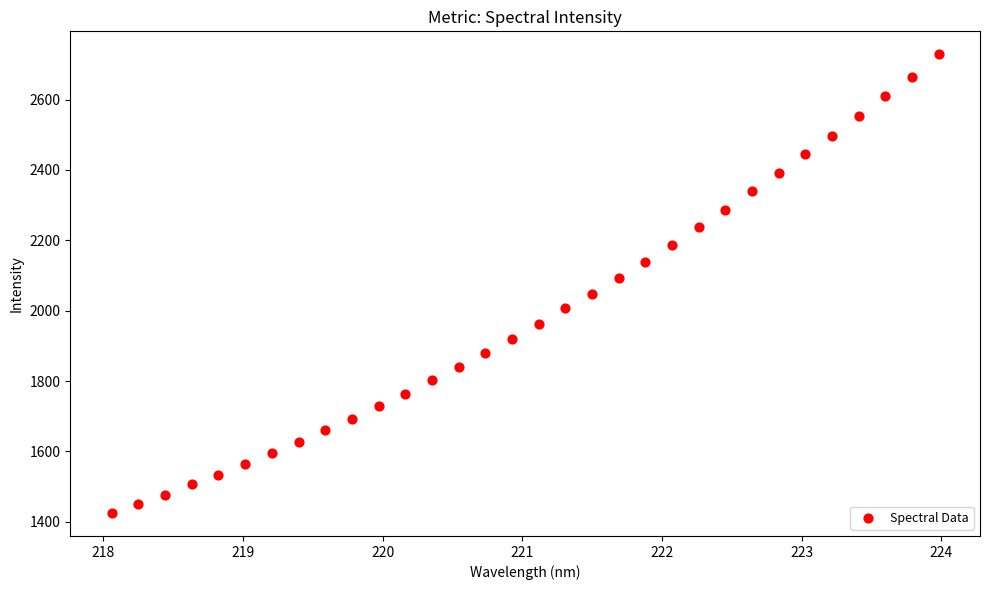

What is the range of Y values (max minus min)?

1303.4